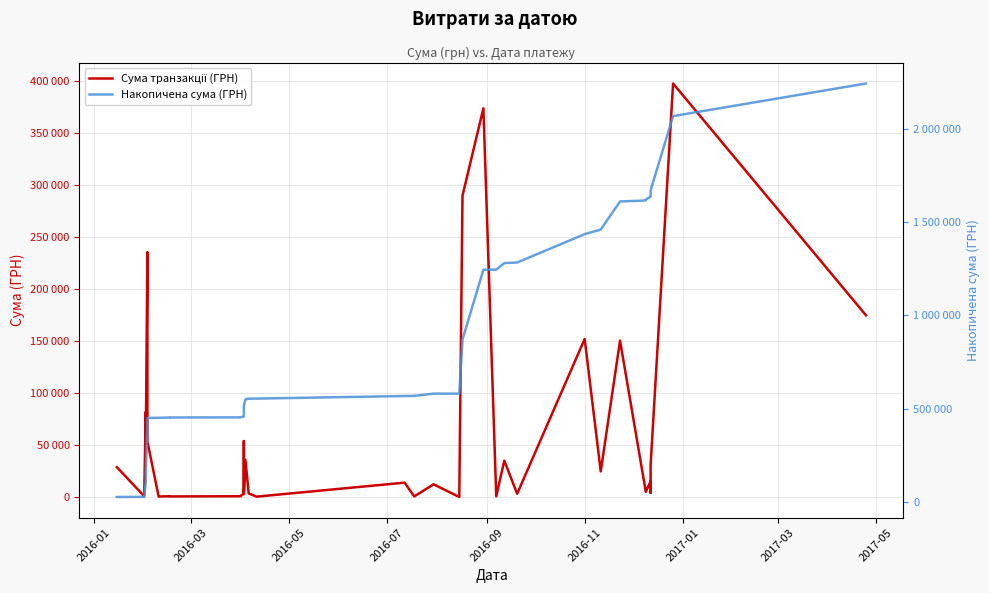

What is the highest value of the Накопичена сума (ГРН) series?

2241337.4